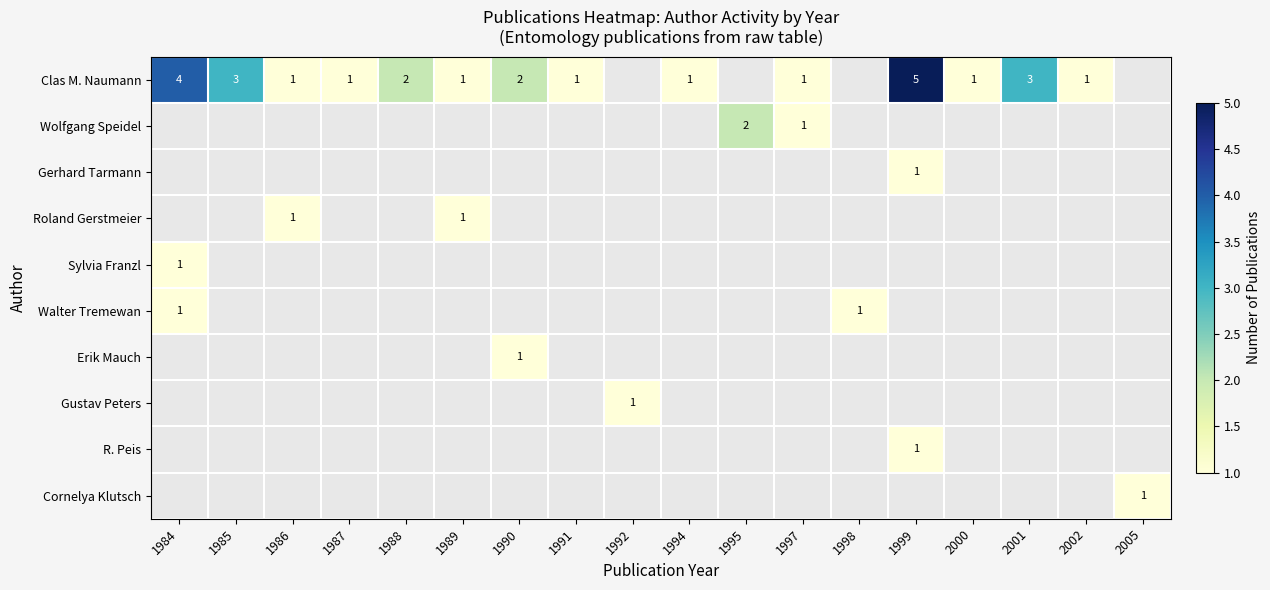

List the series in order of their peak value, highest first.

Clas M. Naumann, Wolfgang Speidel, Gerhard Tarmann, Roland Gerstmeier, Sylvia Franzl, Walter Tremewan, Erik Mauch, Gustav Peters, R. Peis, Cornelya Klutsch